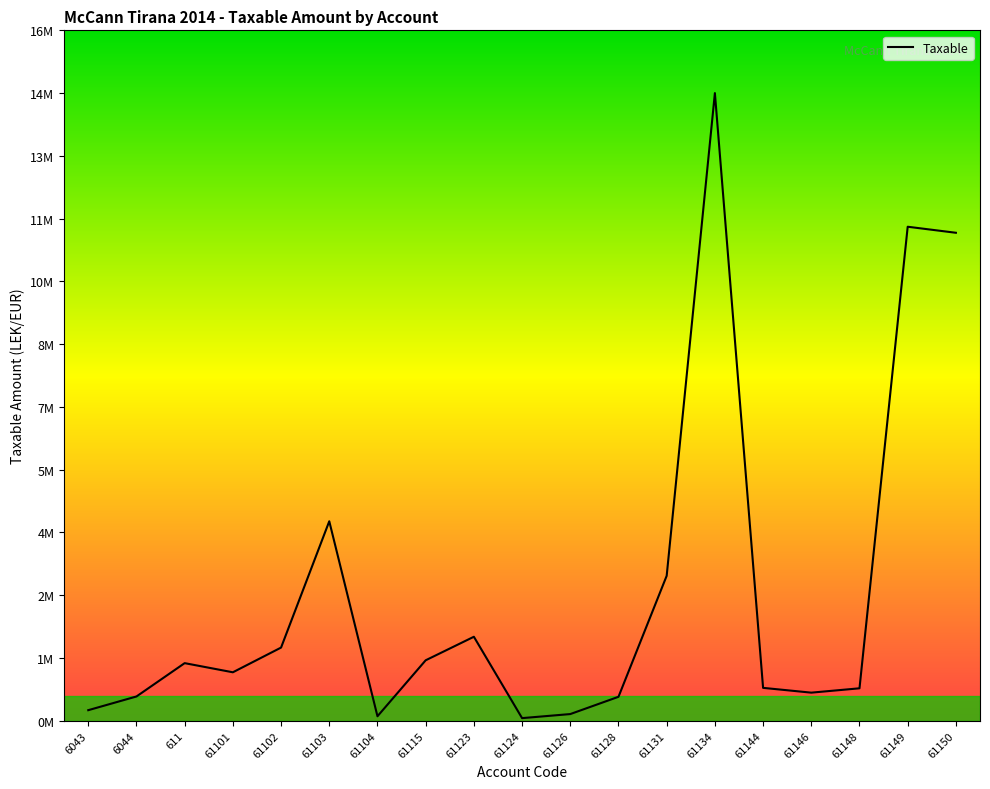

Where is the first local minimum?

61101